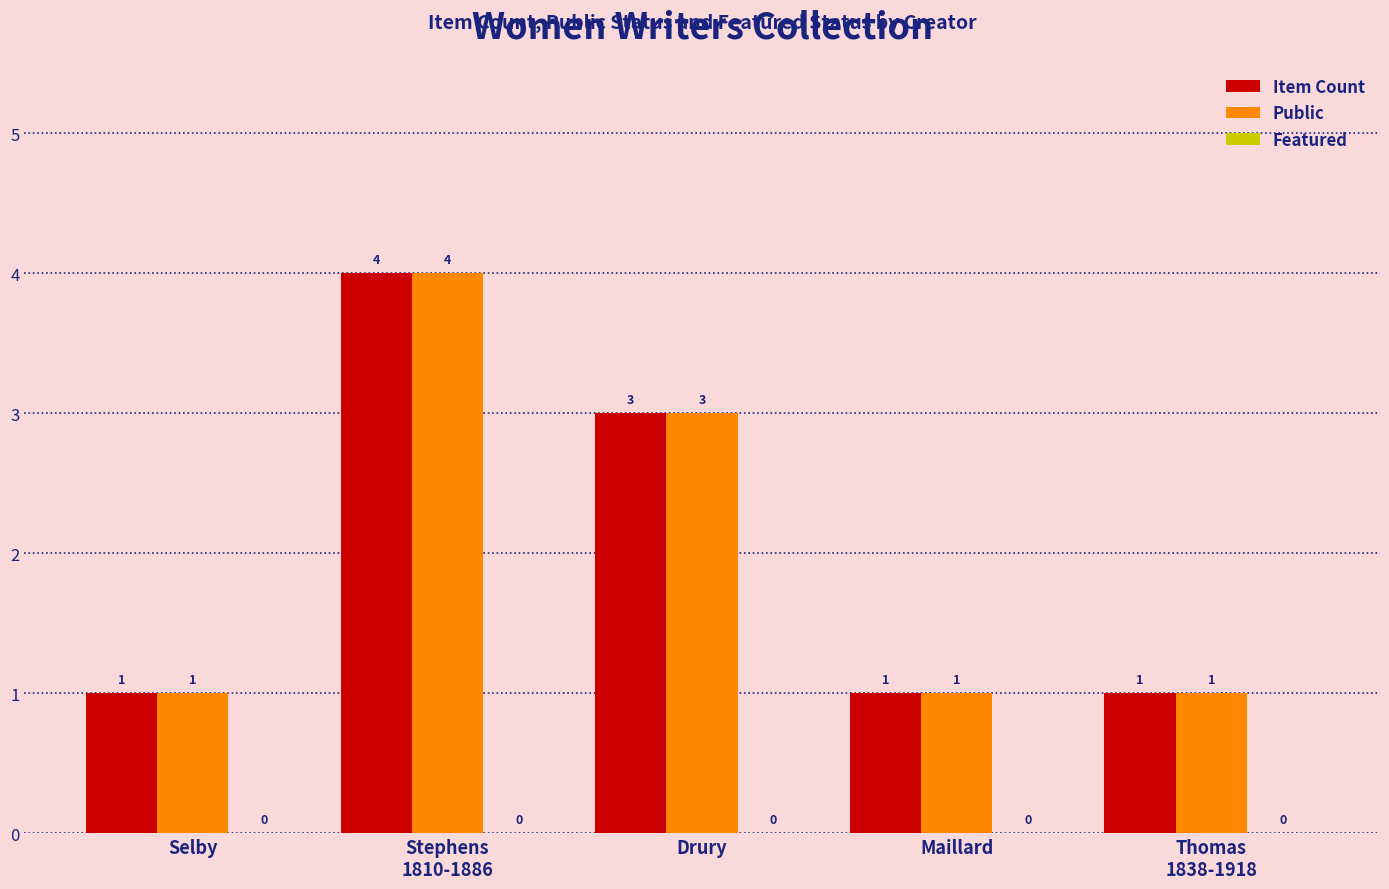

What position from the left is Thomas
1838-1918?

5